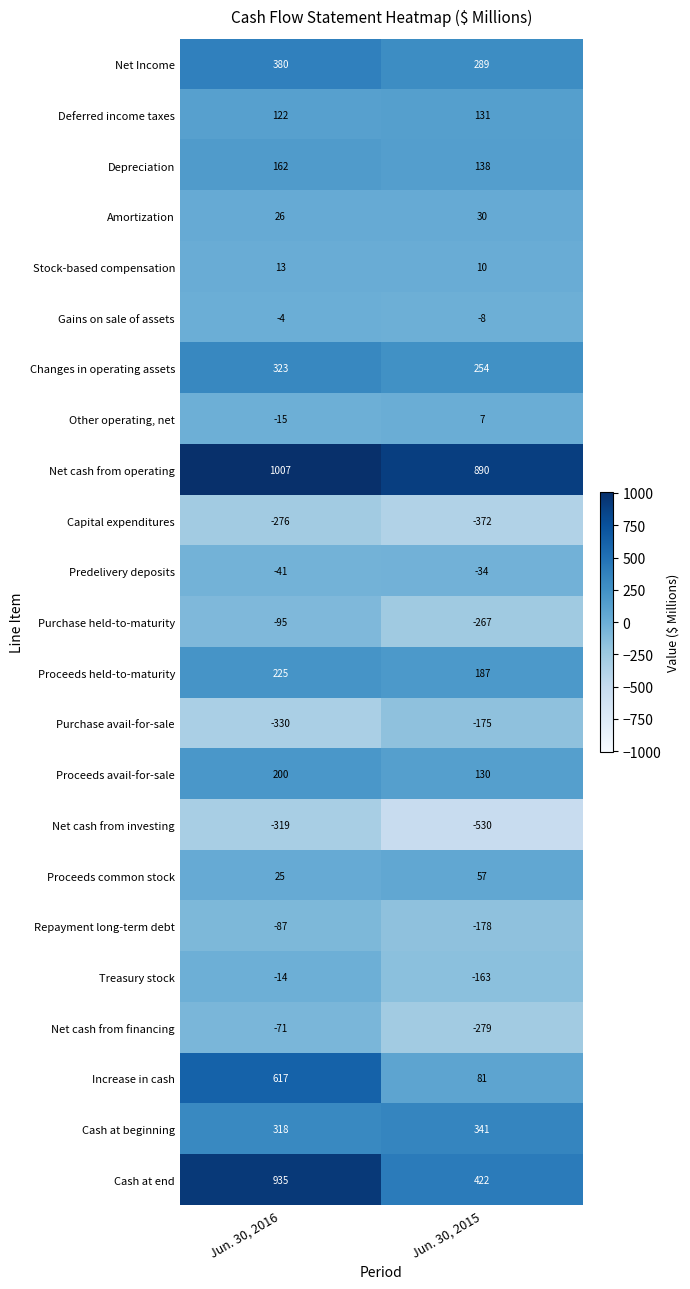

The Net cash from financing series shows -29 at Jun. 30, 2016. True or false?

False